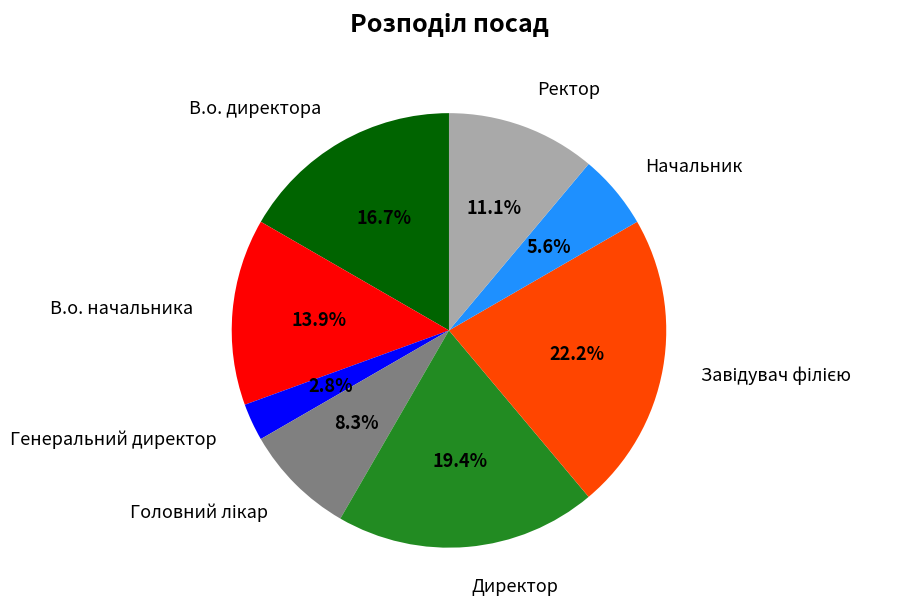

Count the number of slices in the pie.

8